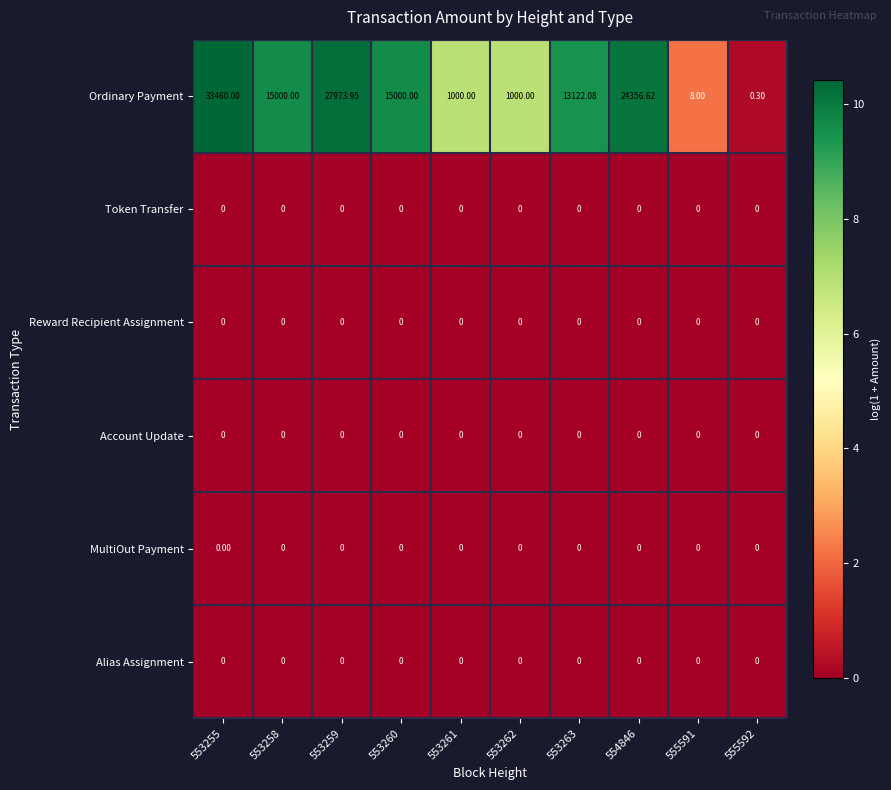

Which series has the largest total across all categories?

Ordinary Payment